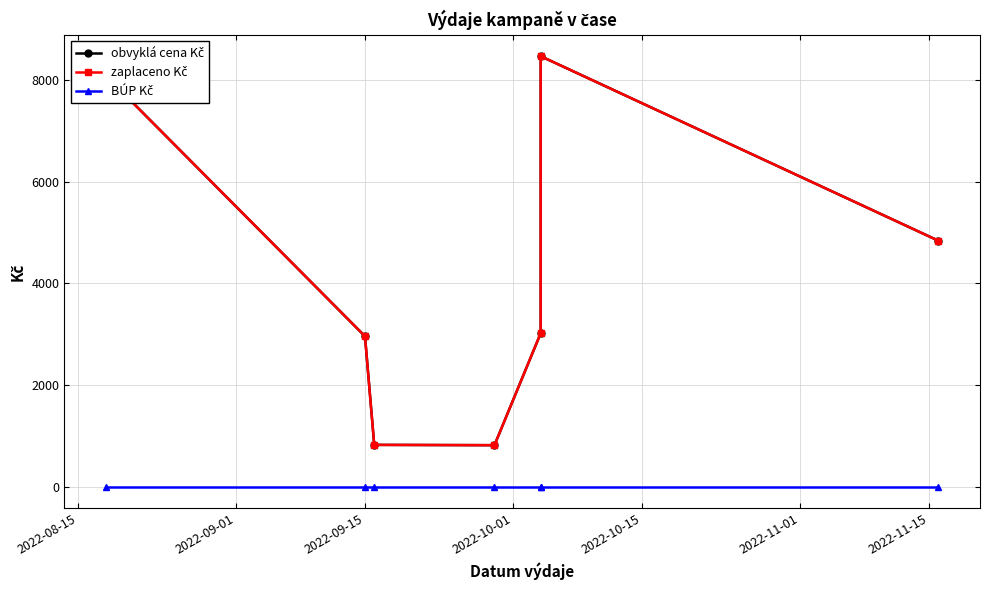

What is the value of the zaplaceno Kč point at the 7th from the left?

4840